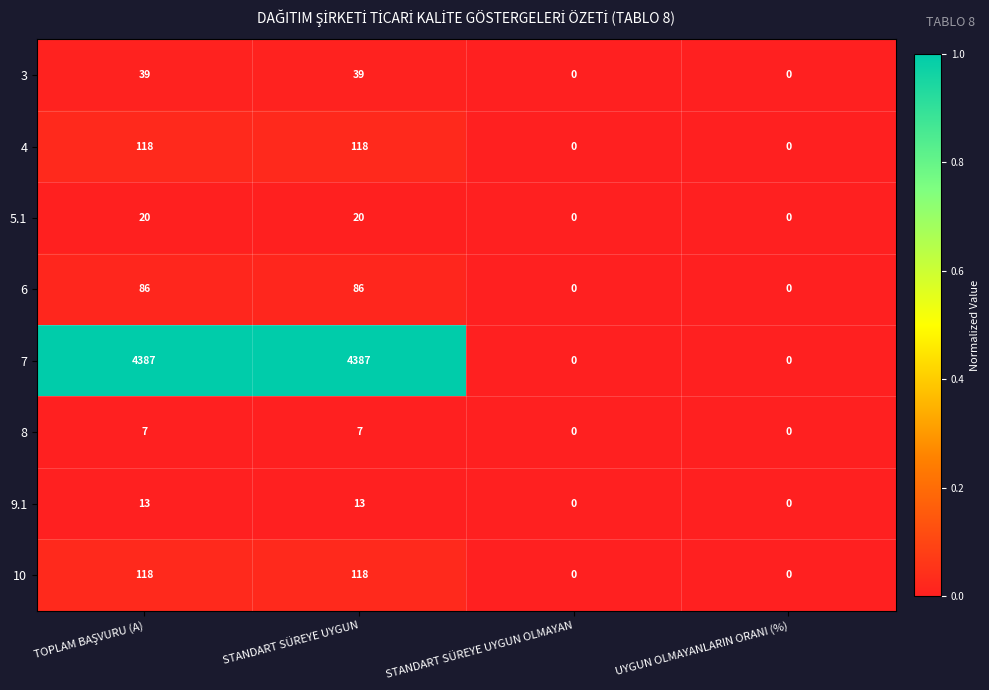

What is the greatest value displayed?

4387